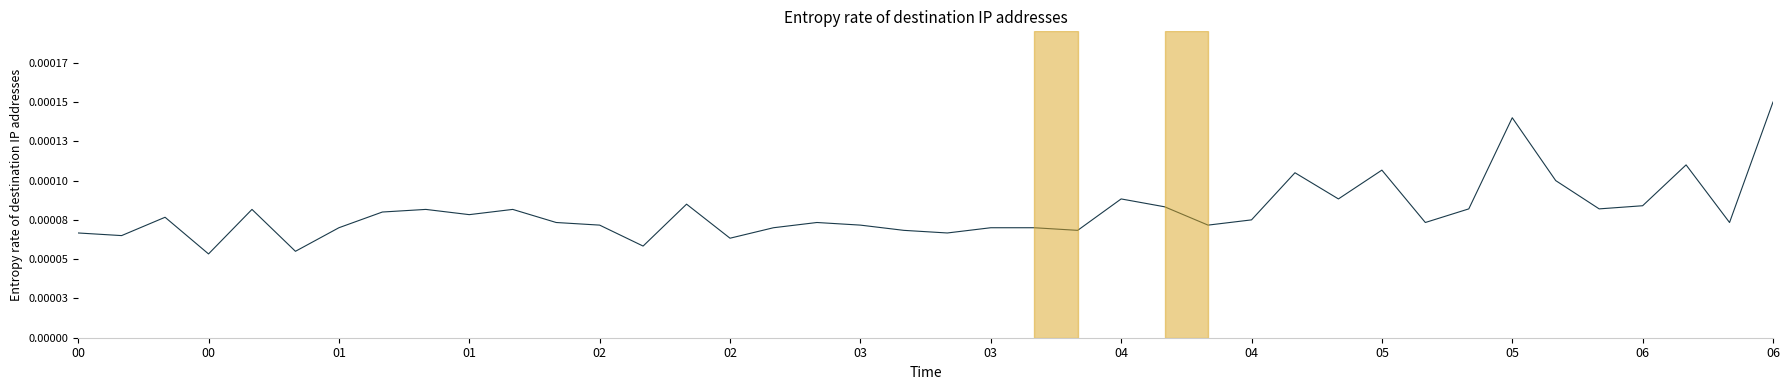

At which category does the data reach its first local valley?

00